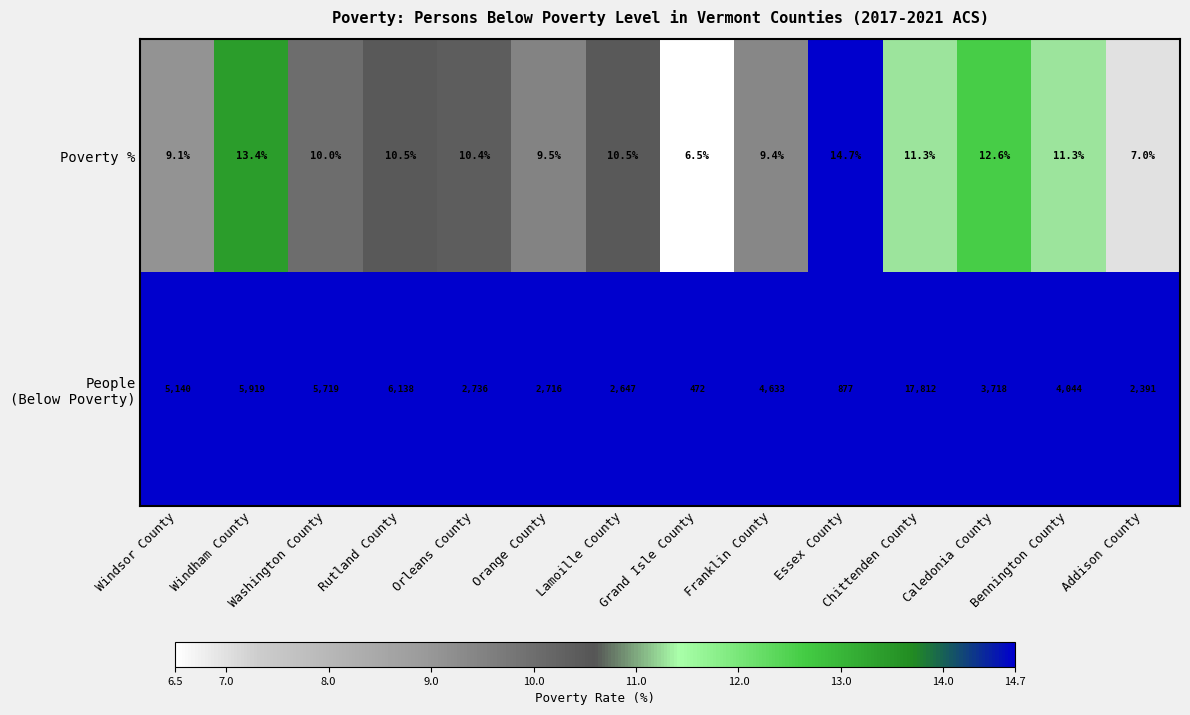

What is the maximum value shown in the chart?

17812.0